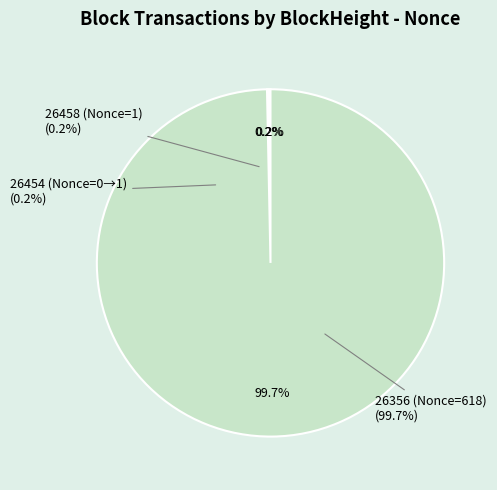

What is the smallest slice in the pie chart?

26458 (Nonce=1)